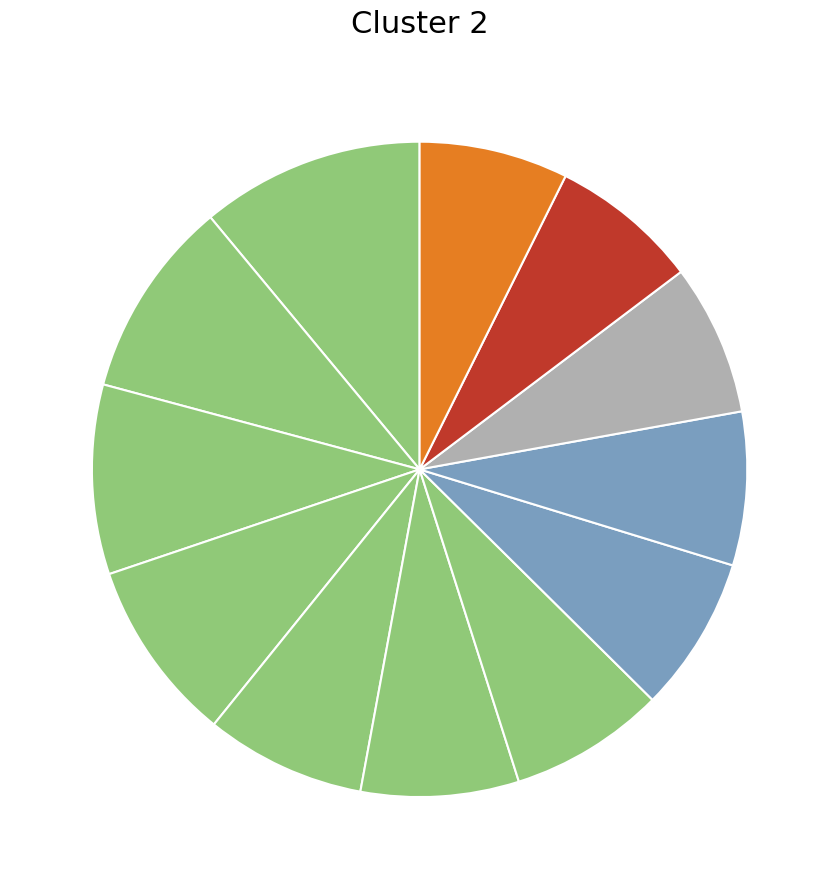

How many slices are in this pie chart?

12